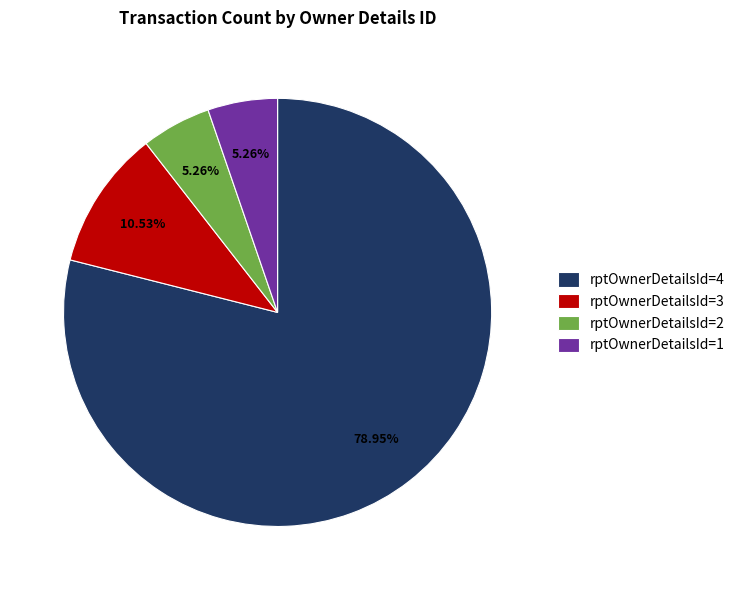

Which category has the biggest portion of the pie?

rptOwnerDetailsId=4